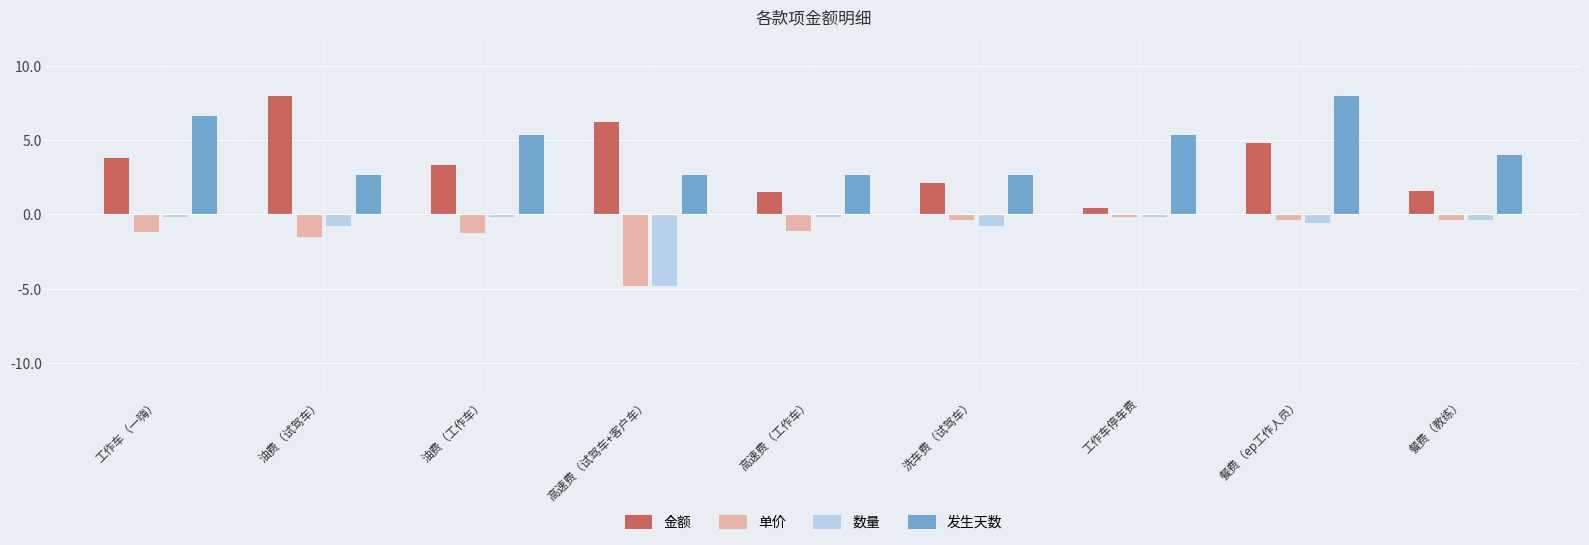

Are the bars grouped side by side (vs. stacked)?

Yes